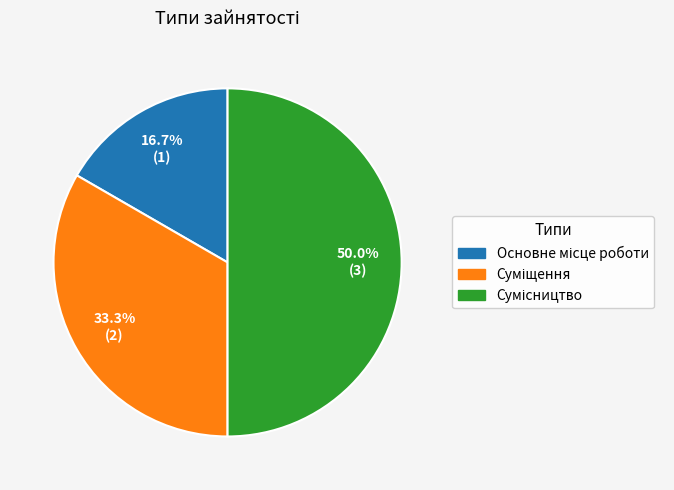

To the nearest percent, what portion does Сумісництво represent?

50%